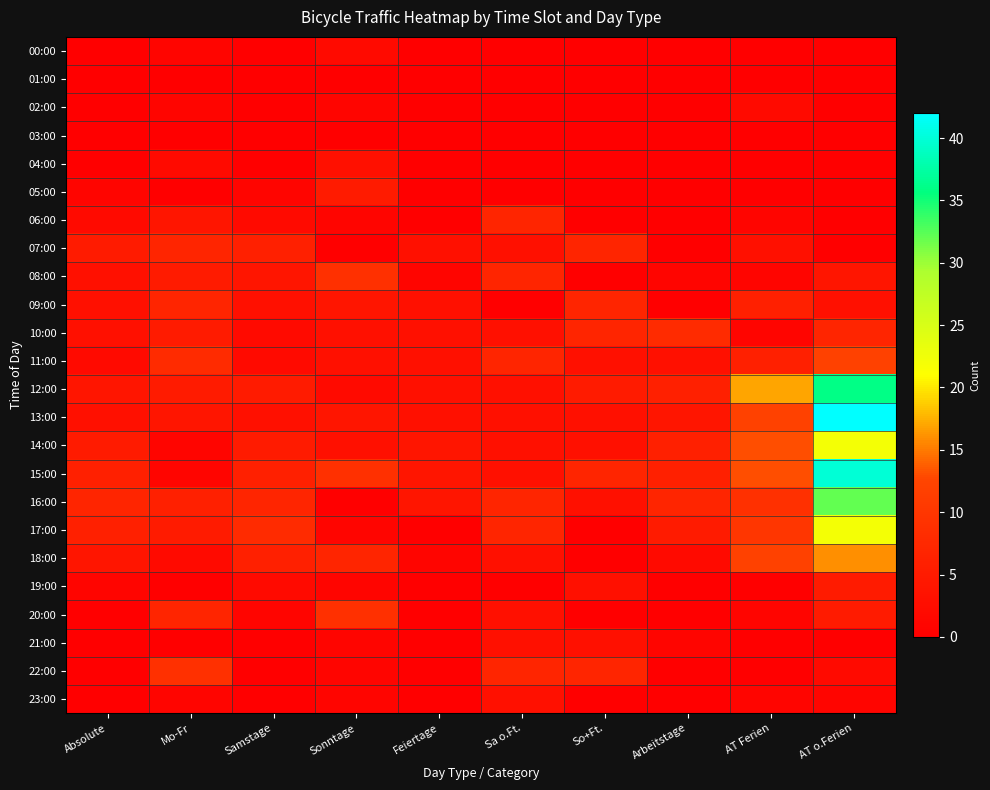

Which series changed the most between Sa o.Ft. and AT o.Ferien?

13:00